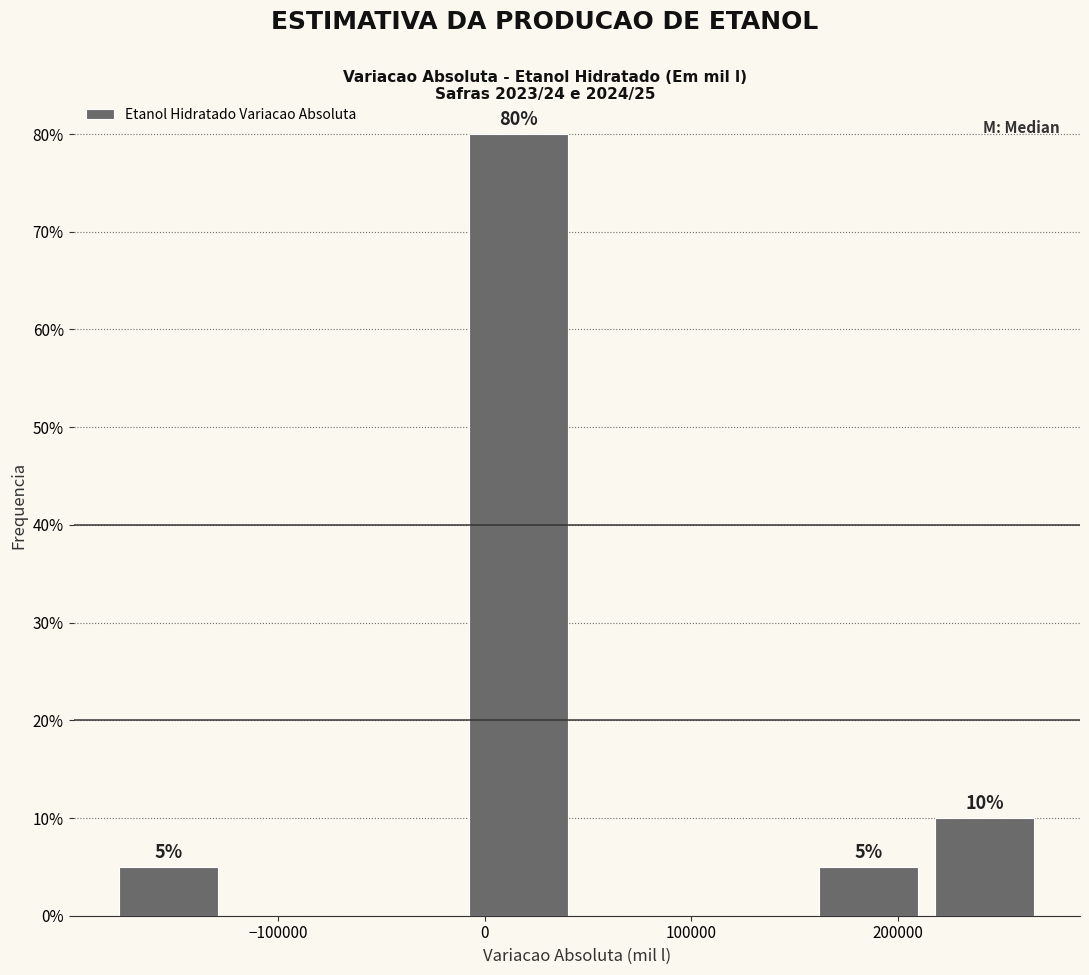

Which range on the x-axis has the tallest bar?

-10000 to 40000